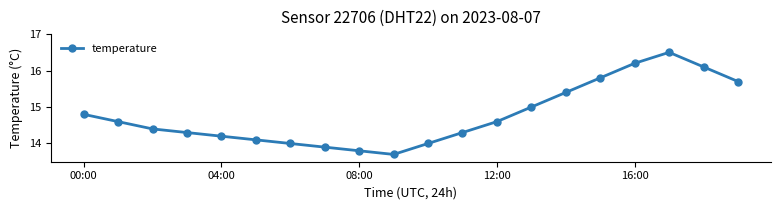

What is the value of the 16th point from the left?

15.8